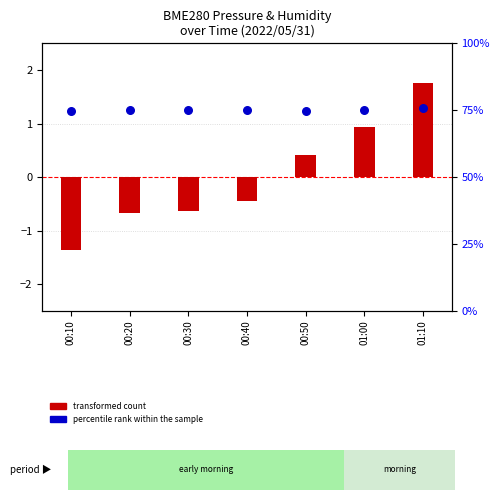

Is the value of percentile rank within the sample at 00:40 greater than the value of transformed count at 00:10?

Yes